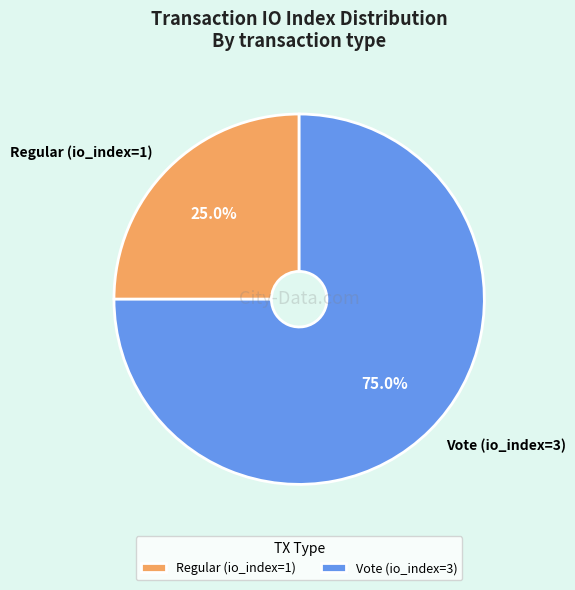

How many slices are in this pie chart?

2